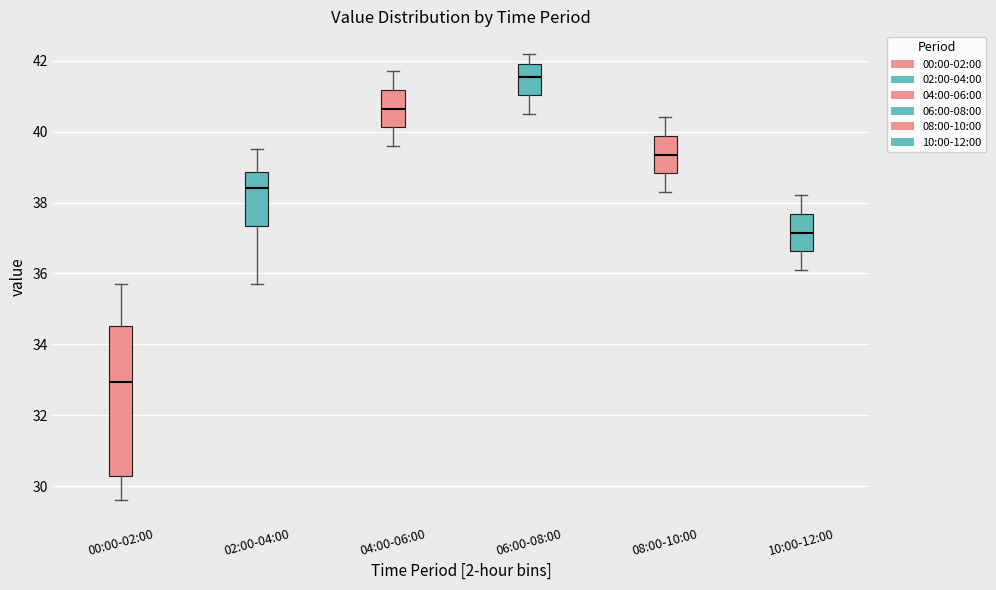

Where does the lower whisker of the box for 08:00-10:00 end on the y-axis? The values are not printed on the chart, so give them approximately, as read against the axis.

38.4